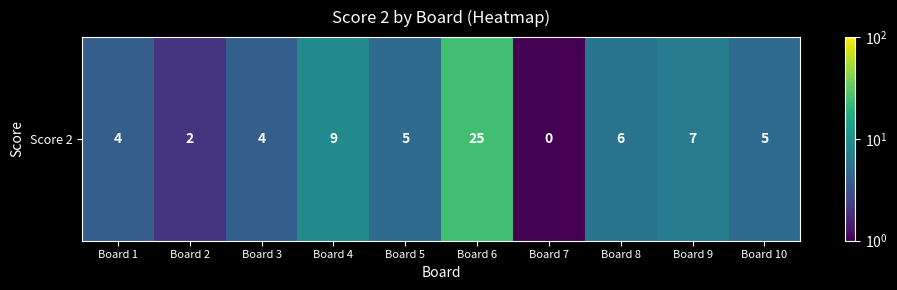

The value at Board 3 is 4.0. True or false?

True